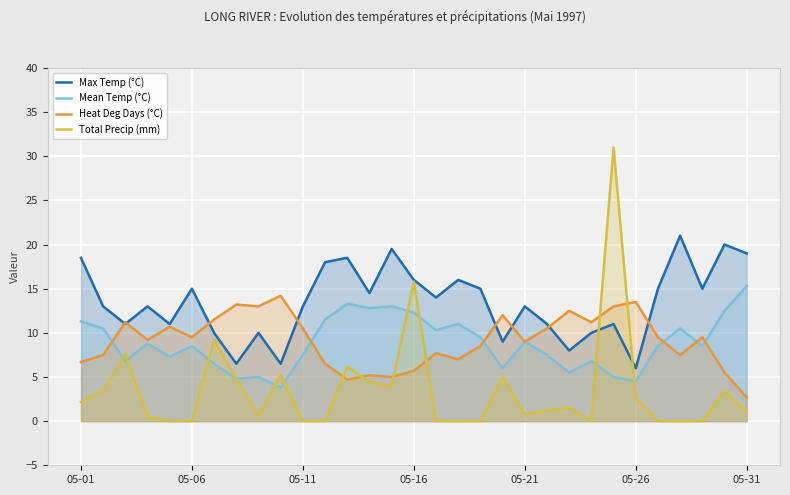

Which series has the widest spread of values?

Total Precip (mm)